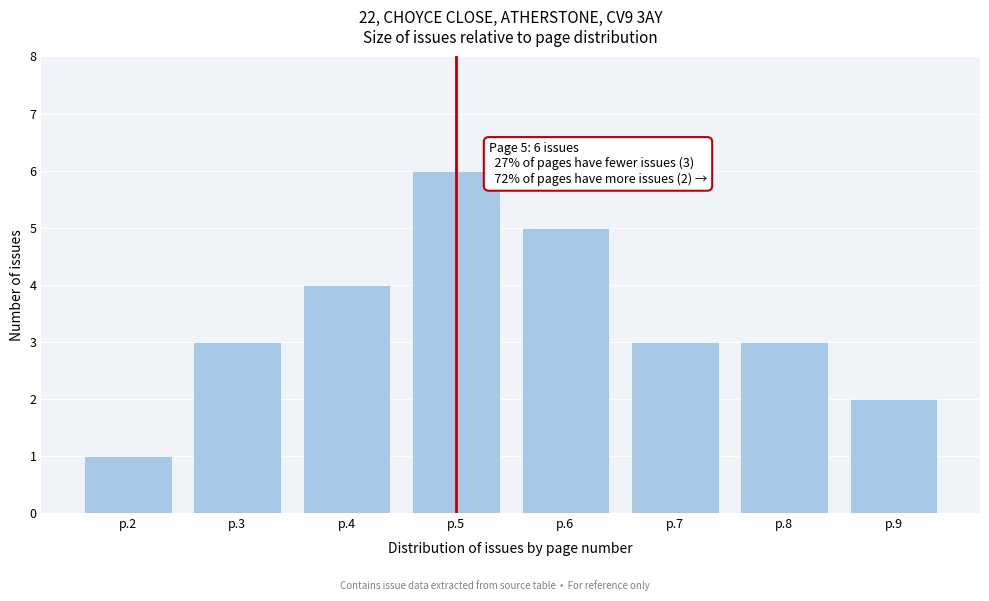

Reading left to right, transcribe all the data shown in this chart.

p.2=1	p.3=3	p.4=4	p.5=6	p.6=5	p.7=3	p.8=3	p.9=2